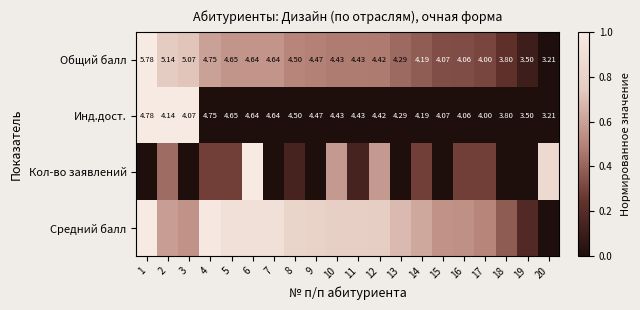

Which series changed the most between 12 and 14?

Кол-во заявлений